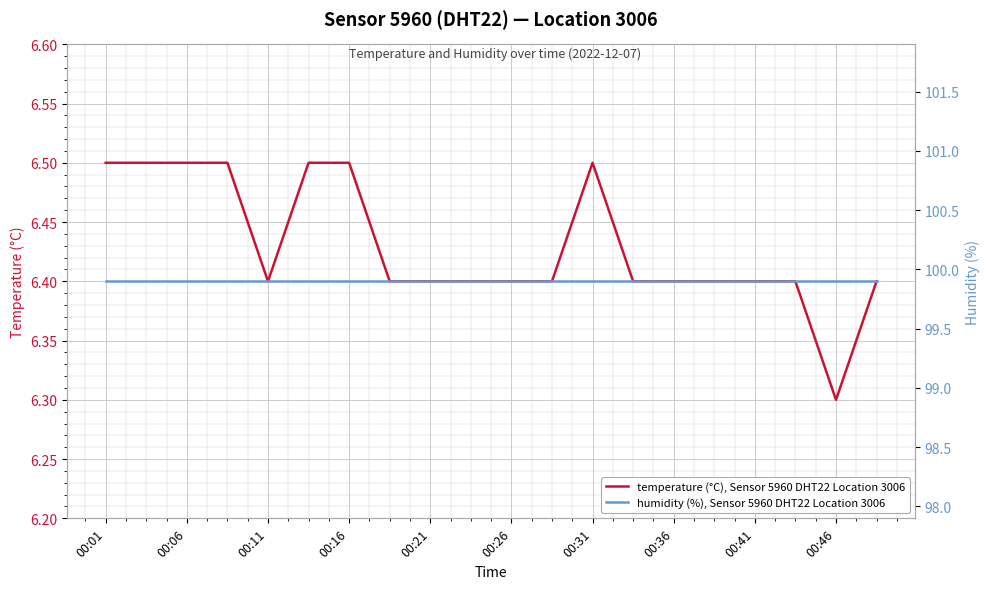

True or false: temperature (°C), Sensor 5960 DHT22 Location 3006 has a value of 2.0 at 00:41.

False